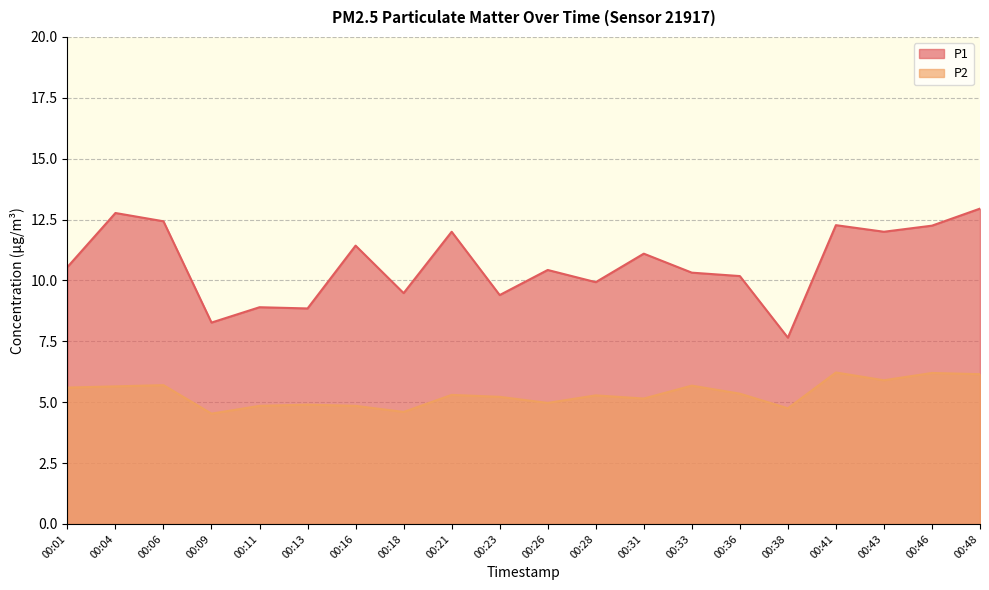

The P2 series shows 6.2 at 00:46. True or false?

True